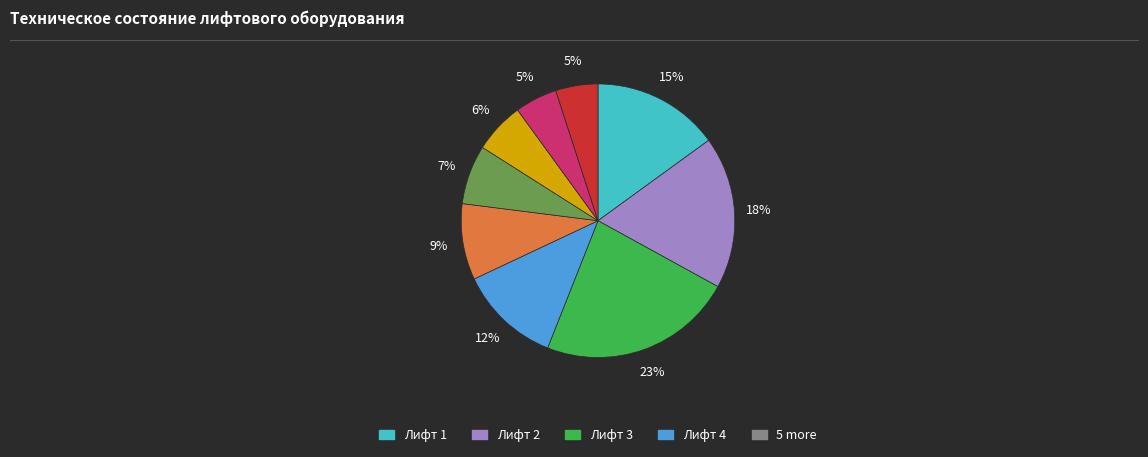

Is there any slice that represents more than half of the pie?

No